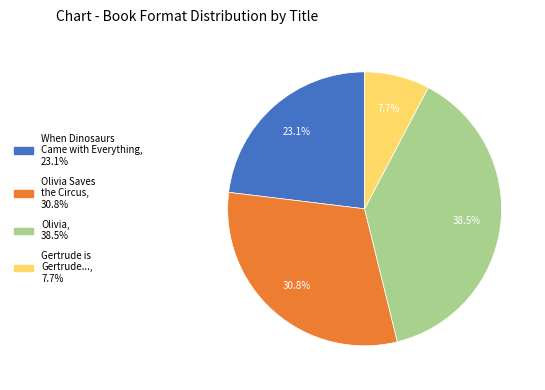

Is there a majority slice in this chart?

No